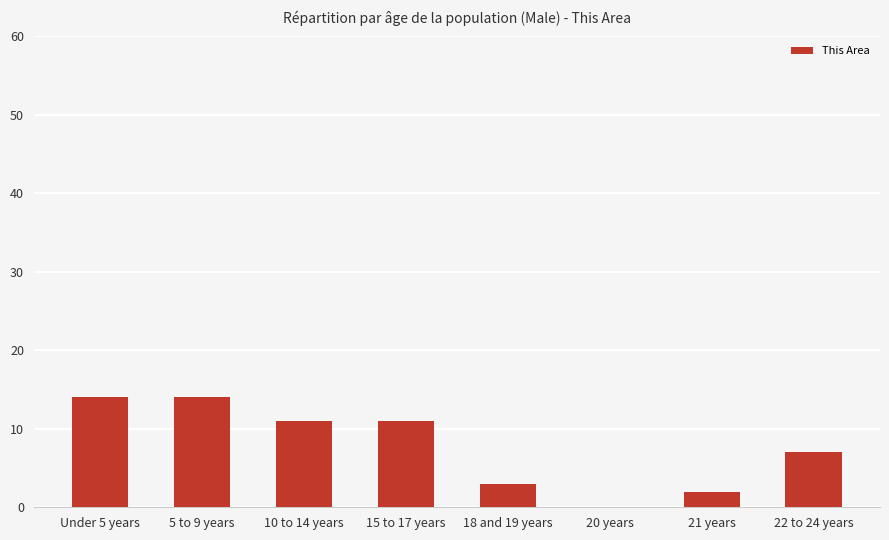

Which has a higher value, 5 to 9 years or 20 years?

5 to 9 years